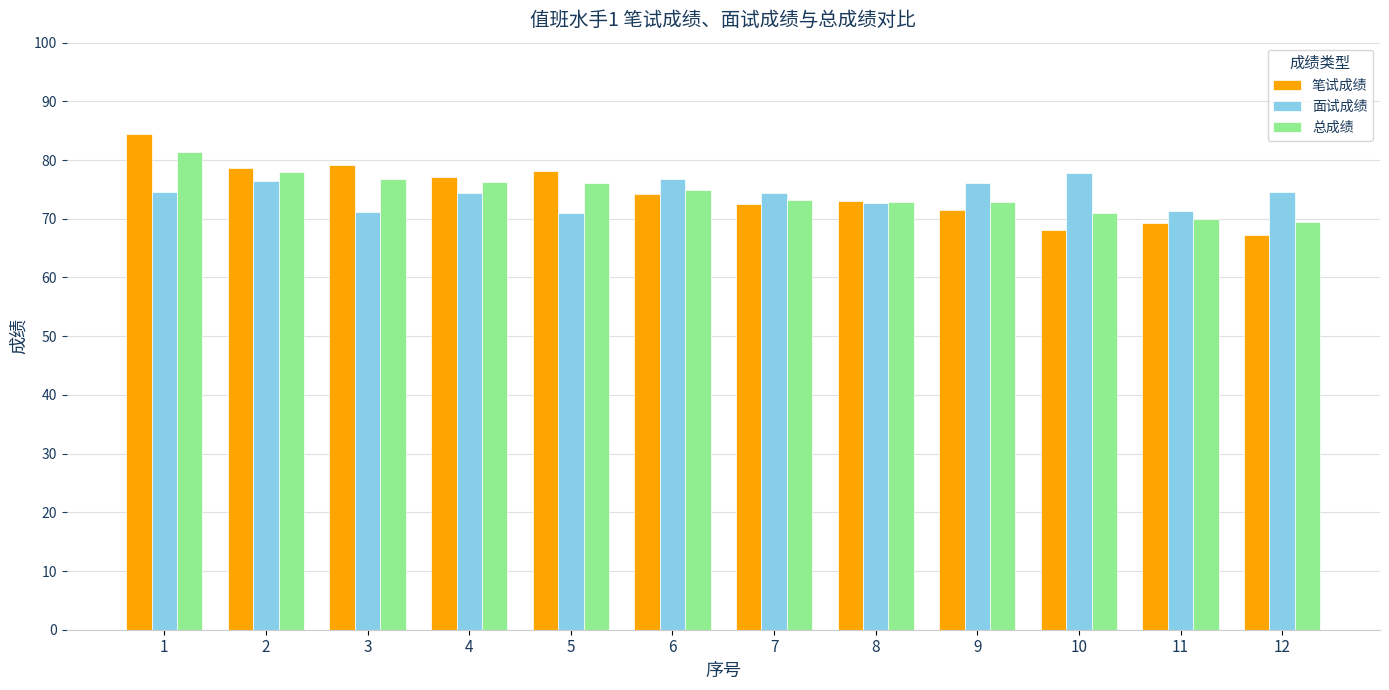

What is the total value across all series at 10?

216.8